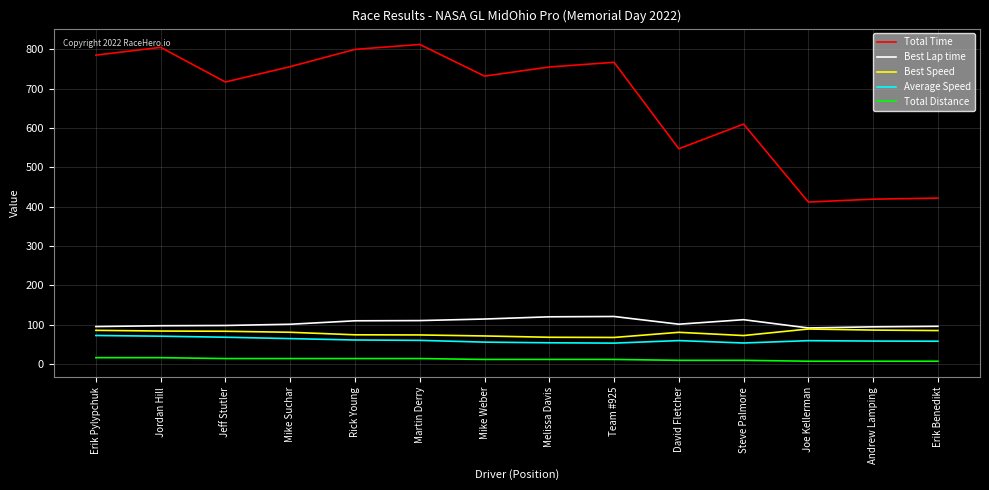

True or false: Best Lap time has more than 1 interior local peaks.

True